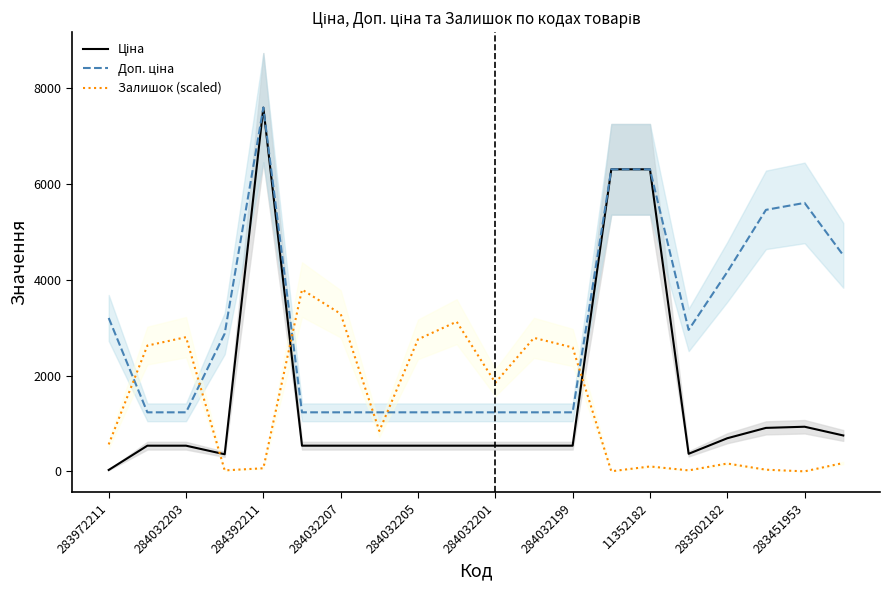

The Доп. ціна series shows 1235.4 at 284032199. True or false?

True